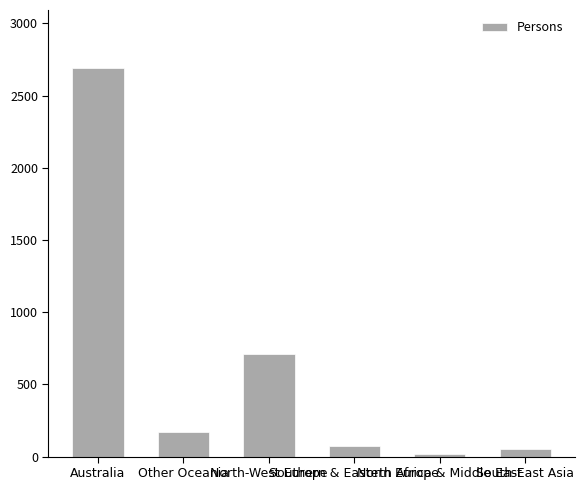

What is the label of the 1st bar from the left?

Australia